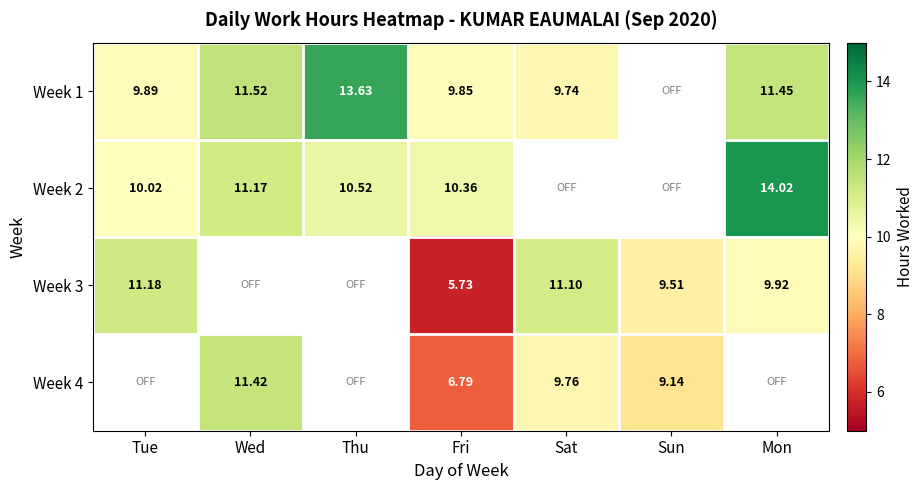

Which series has the largest total across all categories?

Week 1